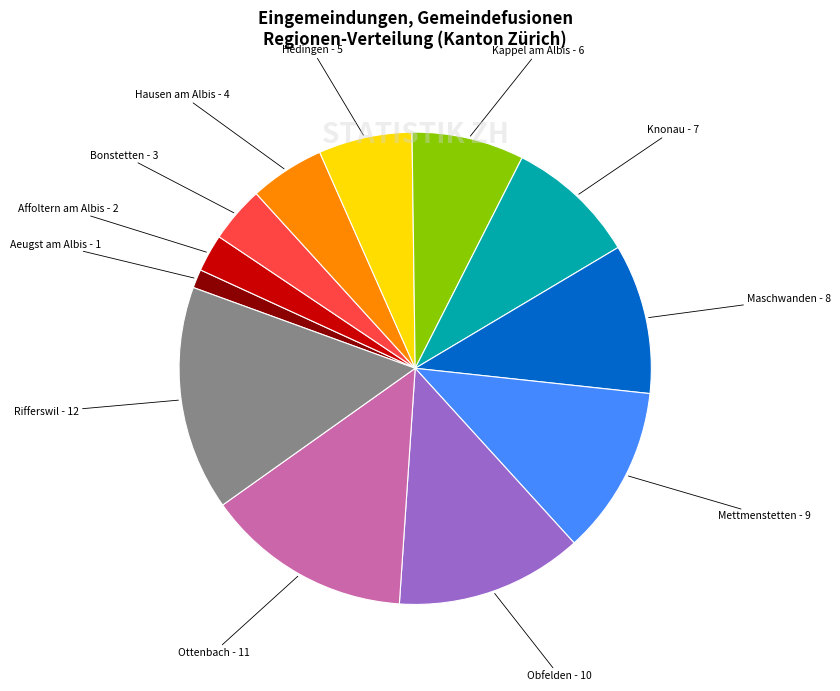

Is Obfelden the majority of the pie?

No